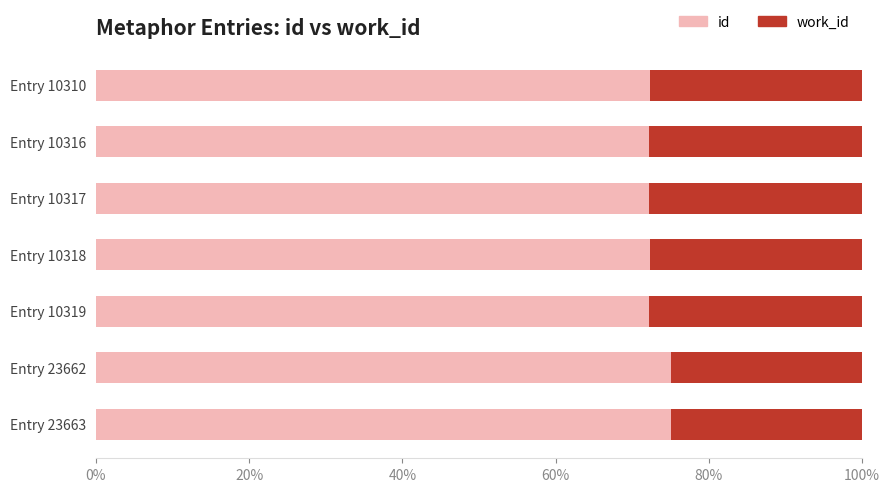

What is the minimum value for id?

72.2